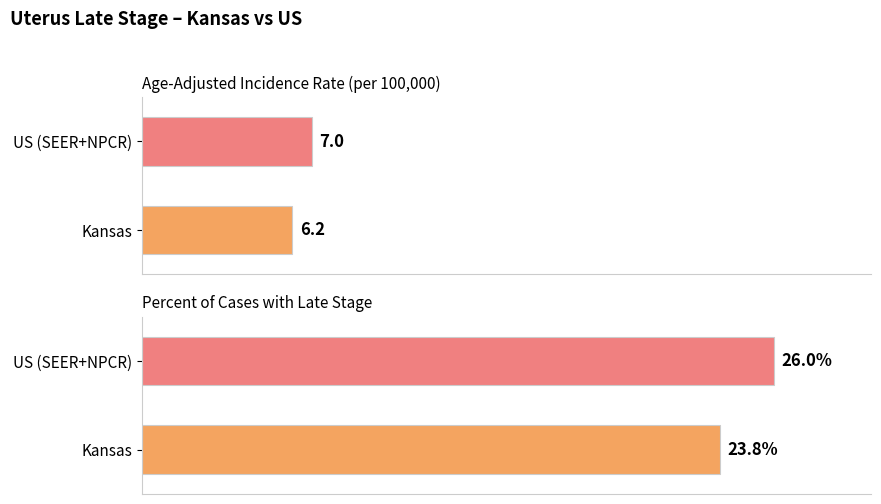

What is the total value across all series at Kansas?

30.0